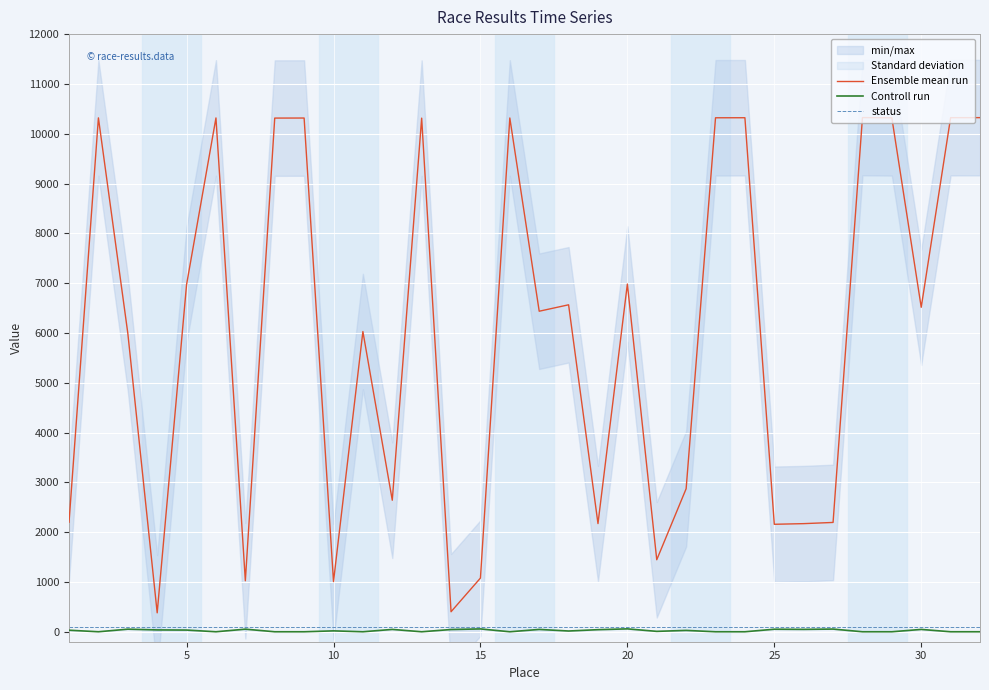

True or false: Controll run and status cross at least once.

False